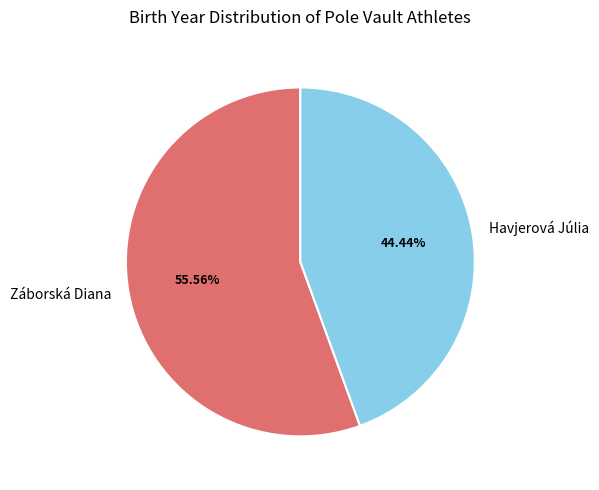

Which has a higher value, Havjerová Júlia or Záborská Diana?

Záborská Diana